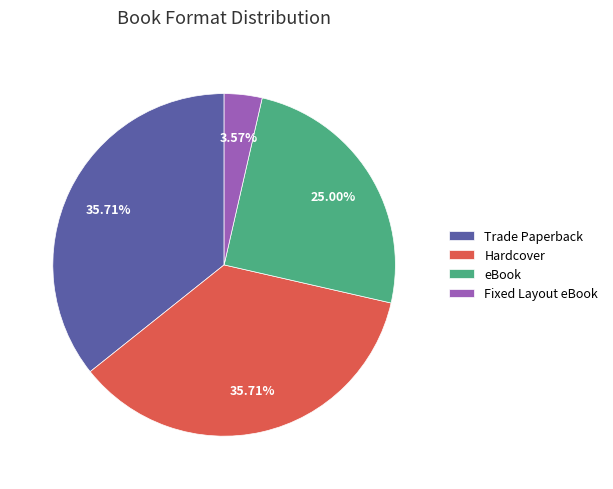

Count the number of slices in the pie.

4